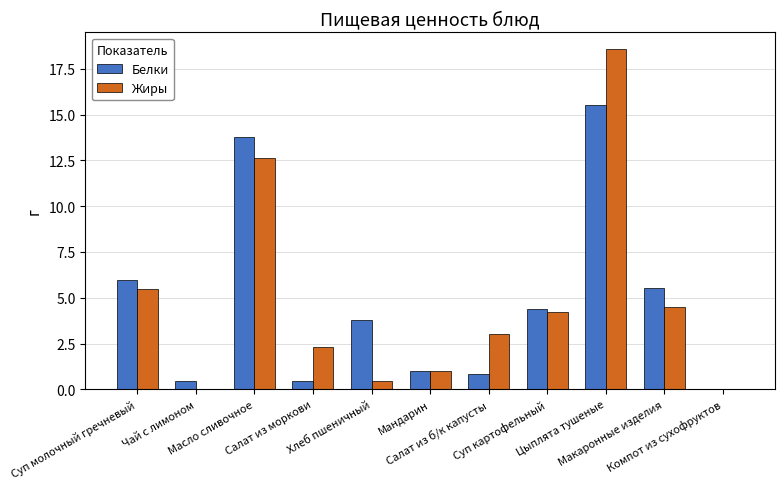

How many distinct data groups are displayed?

2